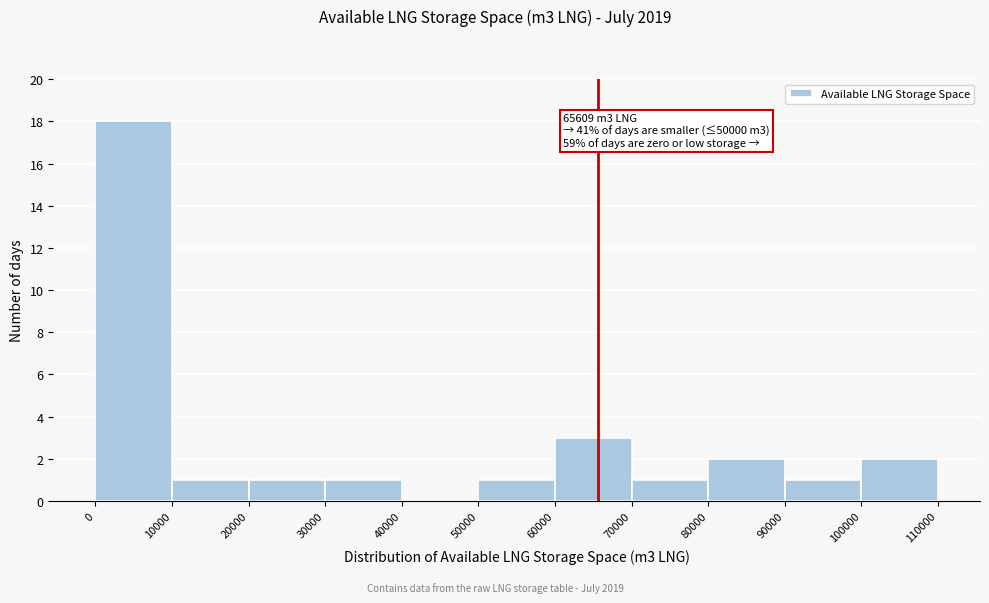

Over which range of the x-axis is the bar tallest?

0 to 10000